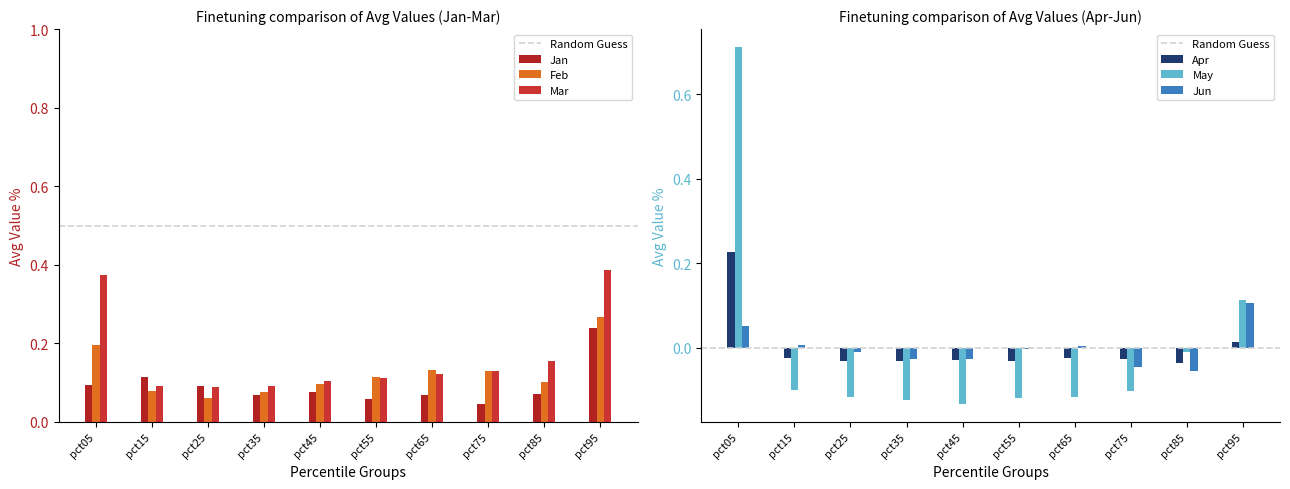

Which series has the largest total across all categories?

Mar